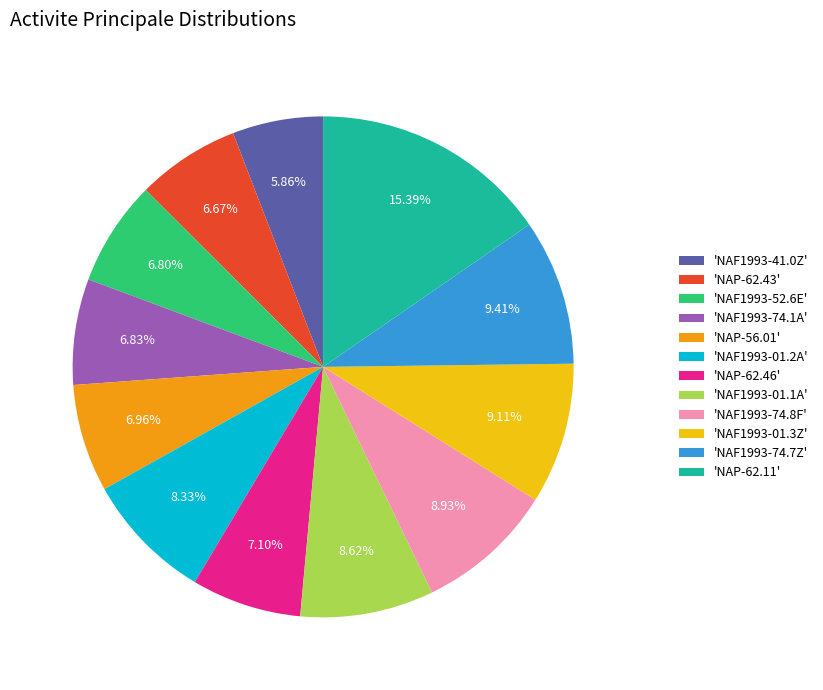

How many segments does this pie chart have?

12